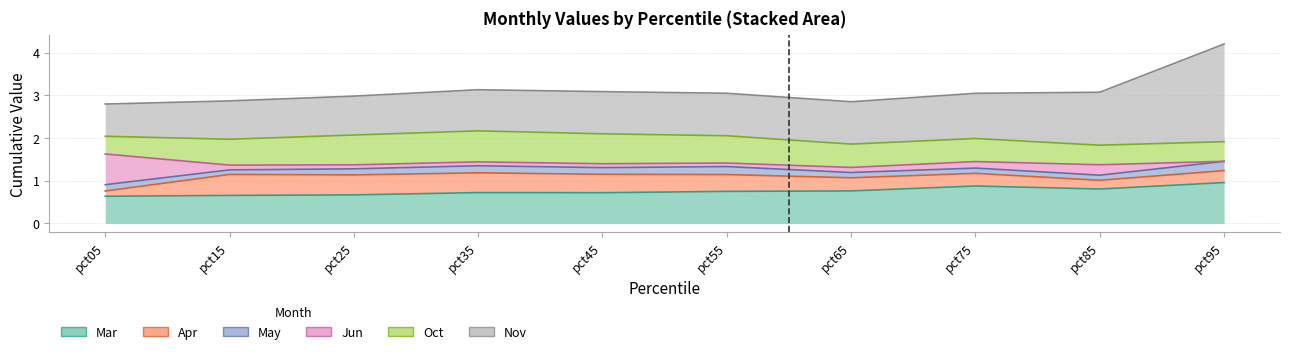

Which has a higher value, pct95 or pct25?

pct95